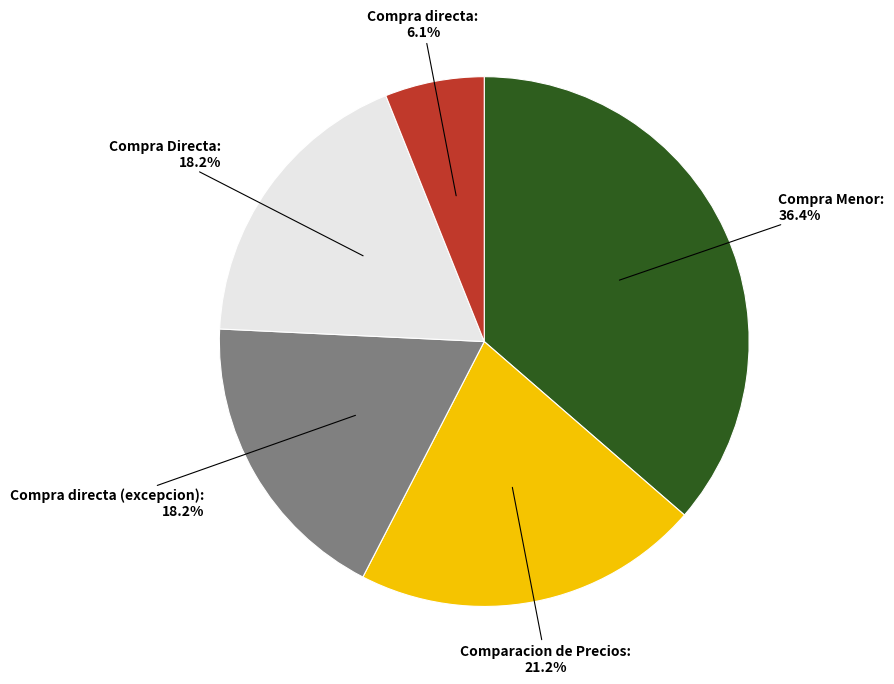

Do Compra directa (excepcion) and Comparacion de Precios together represent more than half of the pie?

No